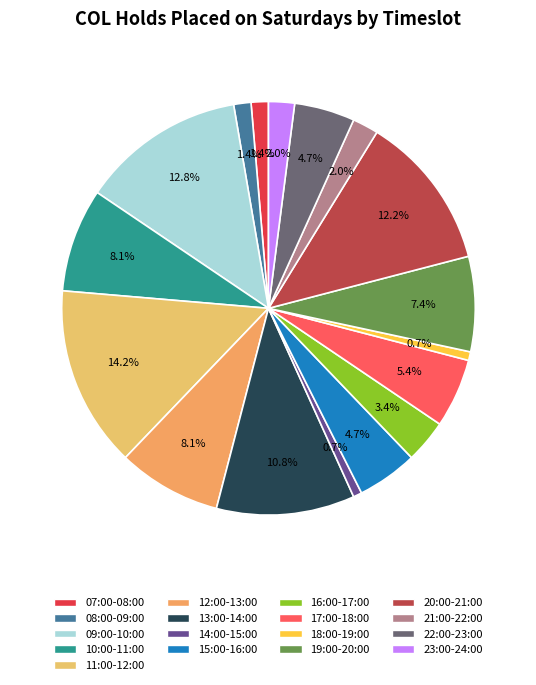

Which has a higher value, 11:00-12:00 or 15:00-16:00?

11:00-12:00